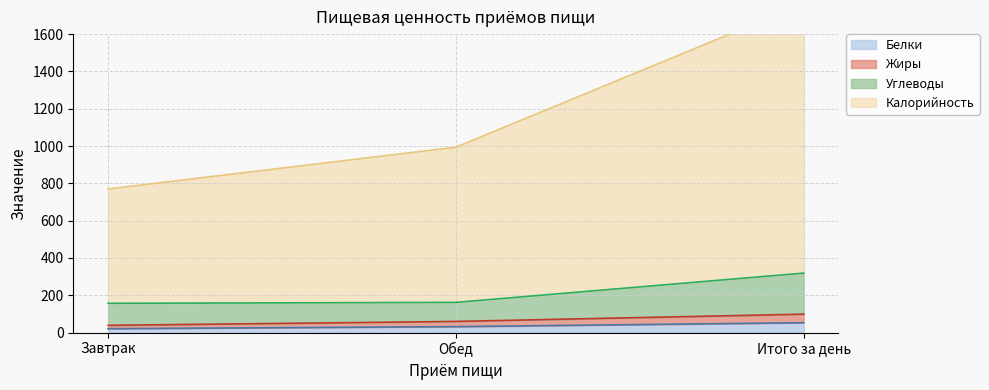

At Обед, list the series in order from smallest to largest.

Белки, Жиры, Углеводы, Калорийность